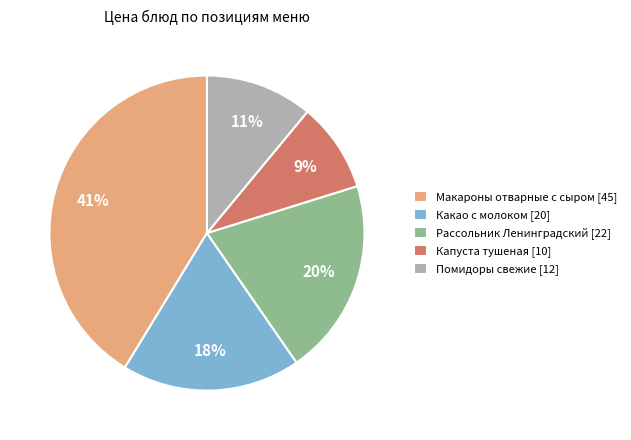

Is the sum of Рассольник Ленинградский [22] and Макароны отварные с сыром [45] greater than half?

Yes